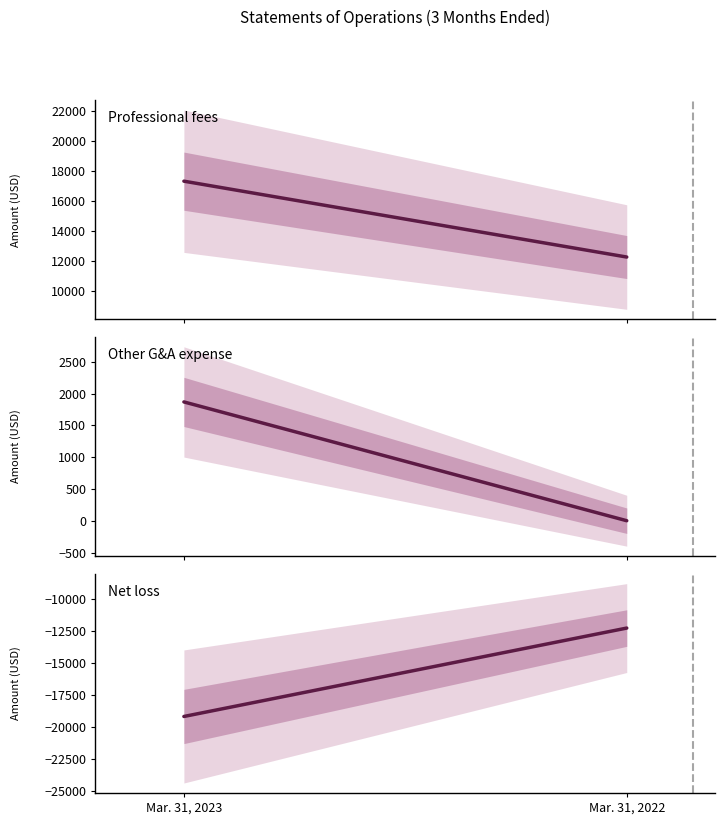

At which label is Other general & administrative expense closest to 934?

Mar. 31, 2023